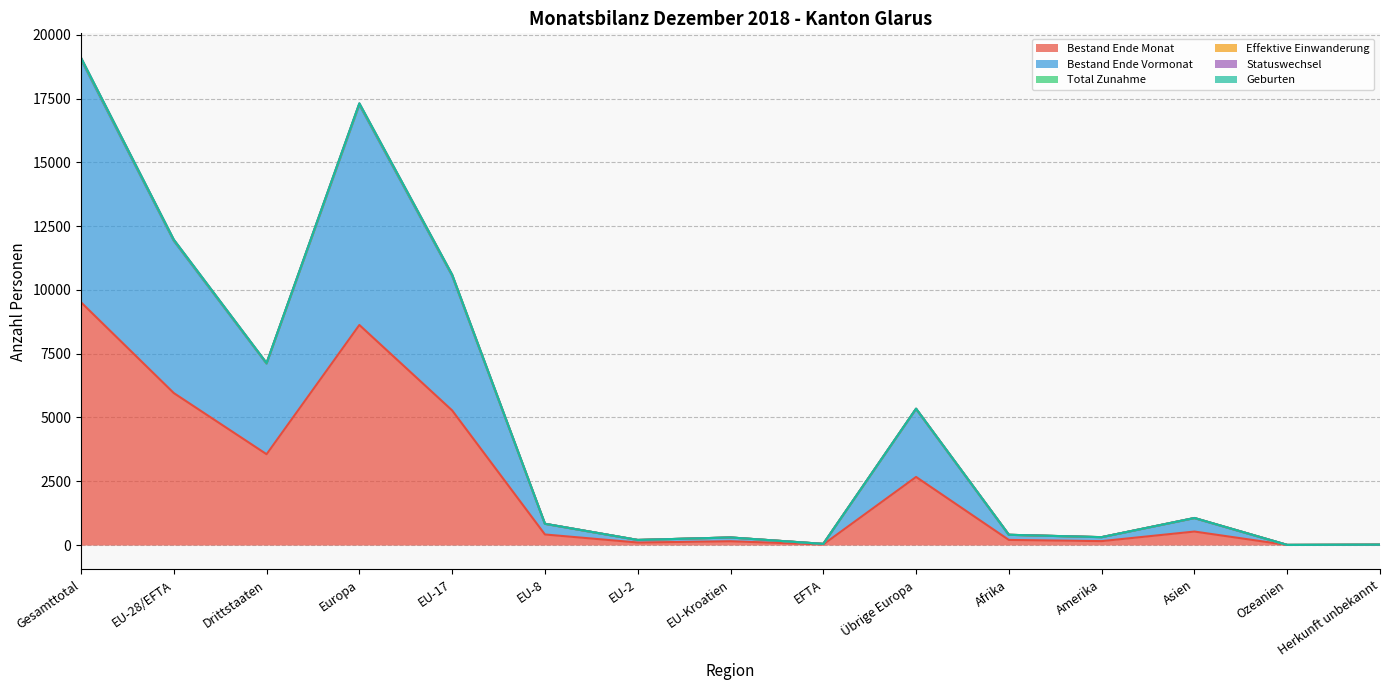

What is the maximum value for Bestand Ende Monat?

9516